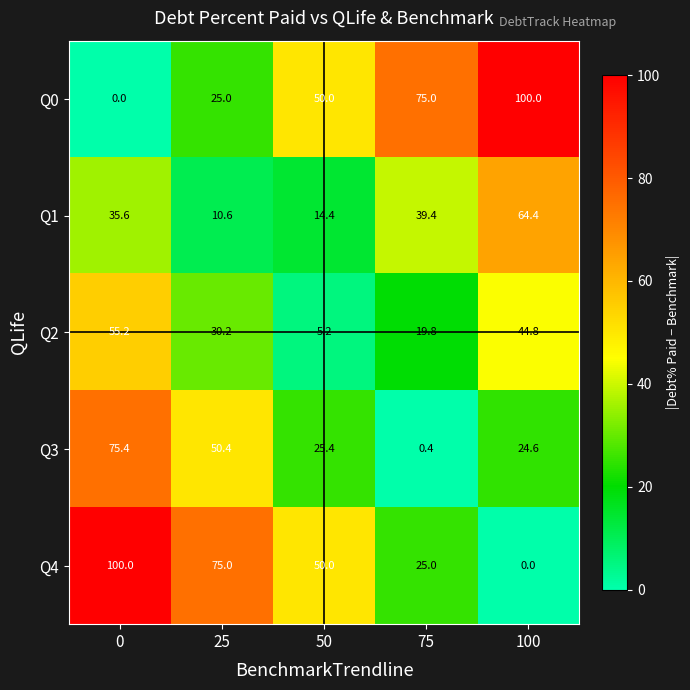

Reading left to right, extract all data points from this chart.

Q0: 0.0	25.0	50.0	75.0	100.0
Q1: 35.6	10.6	14.4	39.4	64.4
Q2: 55.2	30.2	5.2	19.8	44.8
Q3: 75.4	50.4	25.4	0.4	24.6
Q4: 100.0	75.0	50.0	25.0	0.0